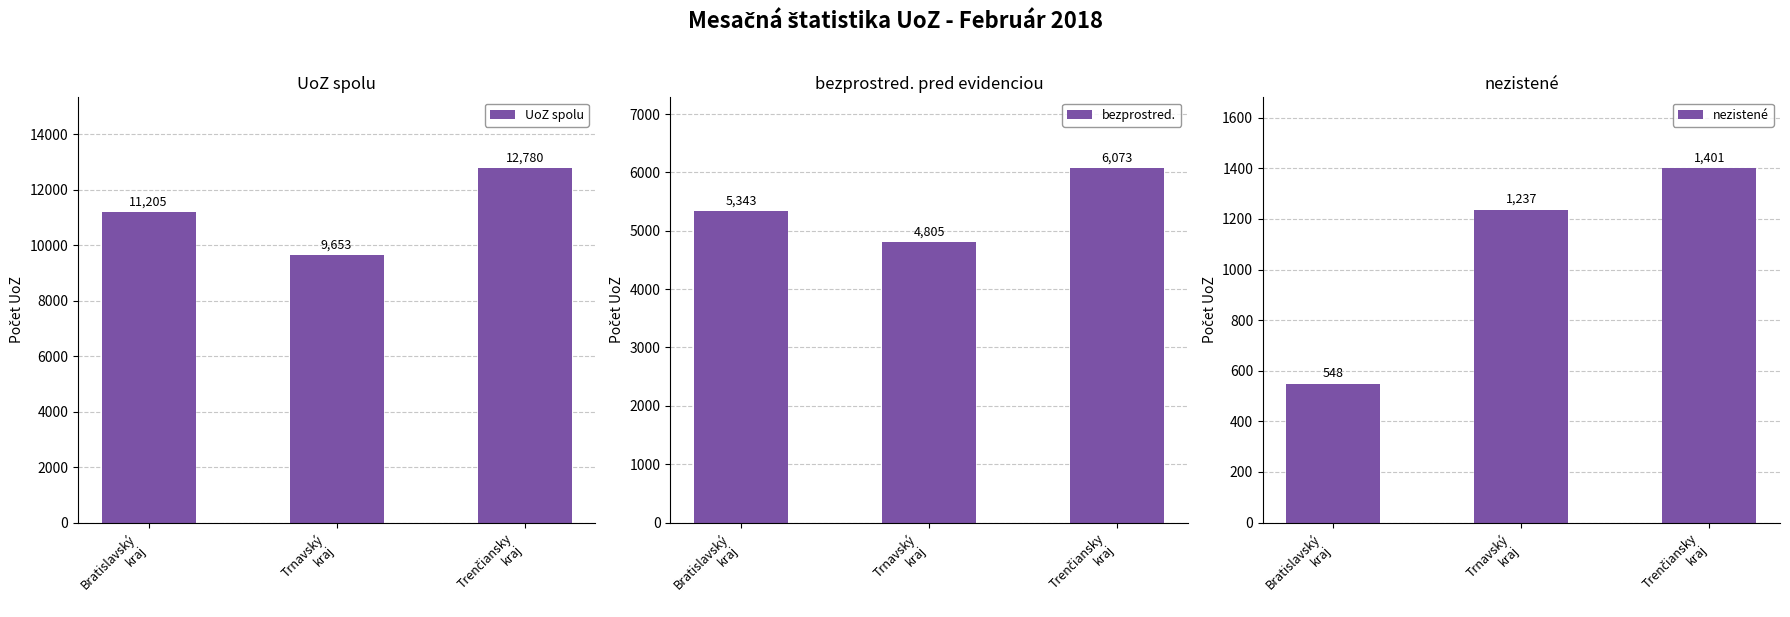

Between Trnavský
kraj and Trenčiansky
kraj, which series saw the biggest shift?

UoZ spolu